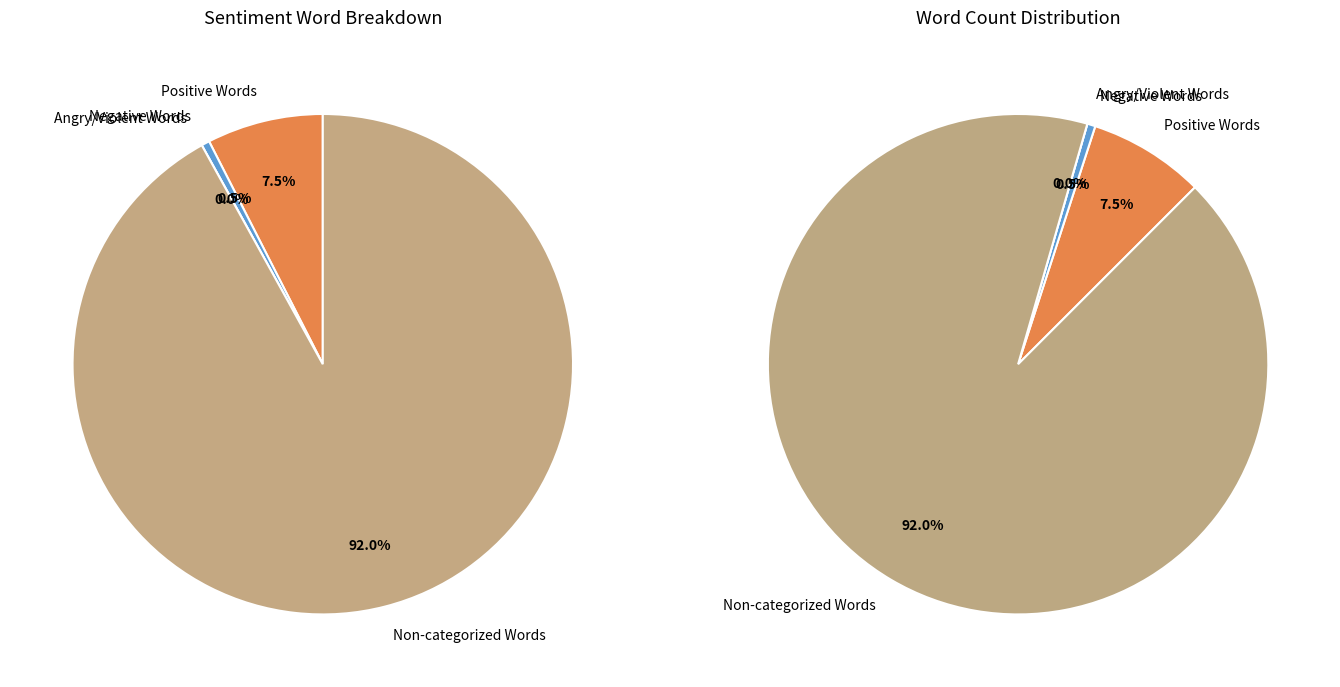

How many slices are in this pie chart?

4